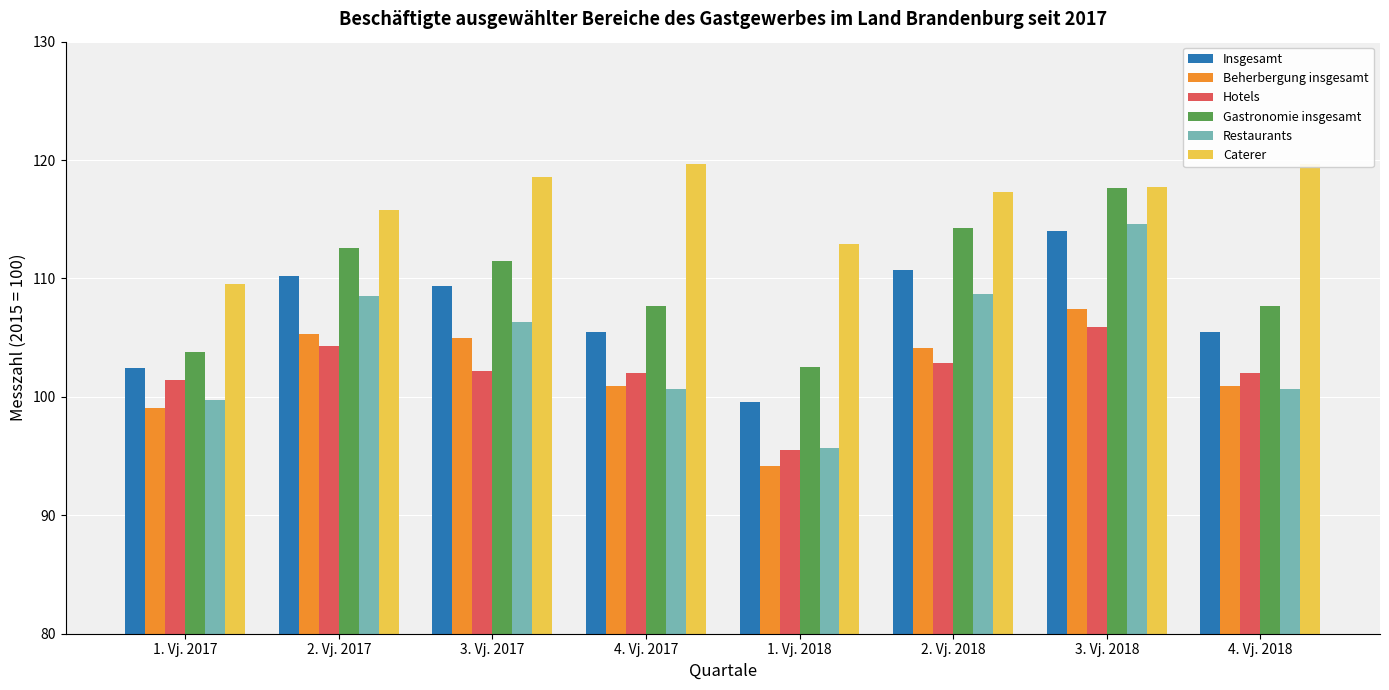

Reading left to right, extract all data points from this chart.

Insgesamt: 102.4	110.2	109.4	105.5	99.6	110.7	114.0	105.5
Beherbergung insgesamt: 99.1	105.3	105.0	100.9	94.2	104.1	107.4	100.9
Hotels: 101.4	104.3	102.2	102.0	95.5	102.9	105.9	102.0
Gastronomie insgesamt: 103.8	112.6	111.5	107.7	102.5	114.3	117.6	107.7
Restaurants: 99.7	108.5	106.3	100.7	95.7	108.7	114.6	100.7
Caterer: 109.5	115.8	118.6	119.7	112.9	117.3	117.7	119.7